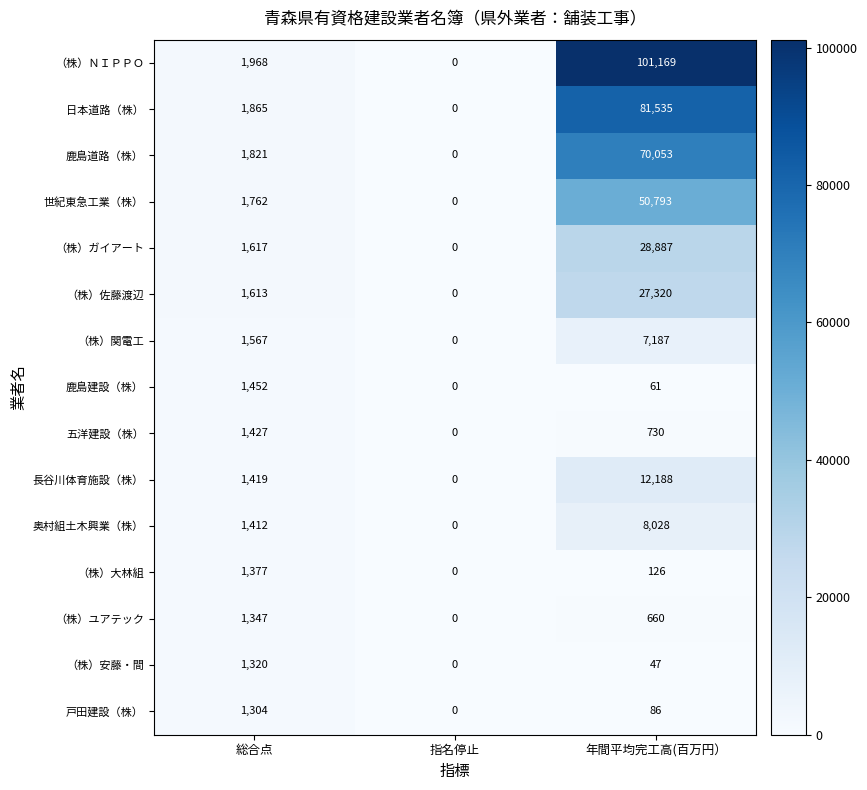

At how many categories does at least one series exceed 57078?

1